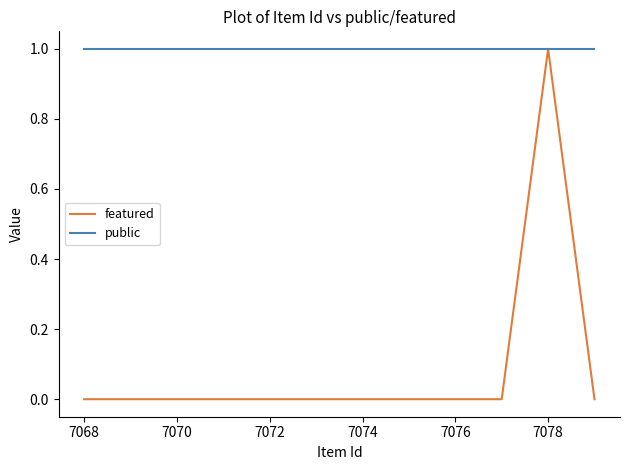

List the series in order of their overall mean, highest first.

public, featured